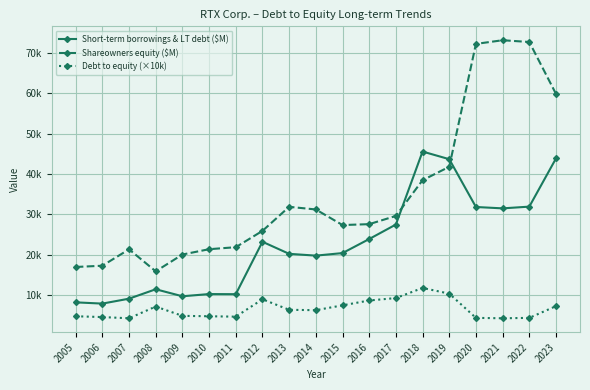

What is the difference between the highest and lowest values at 2010?

16585